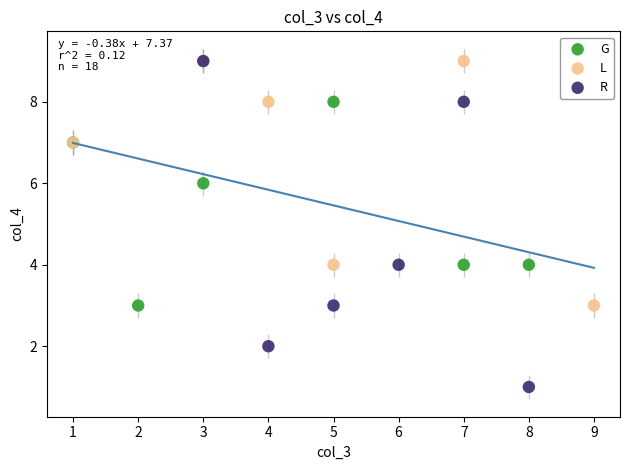

Which series contains the lowest Y value?

R